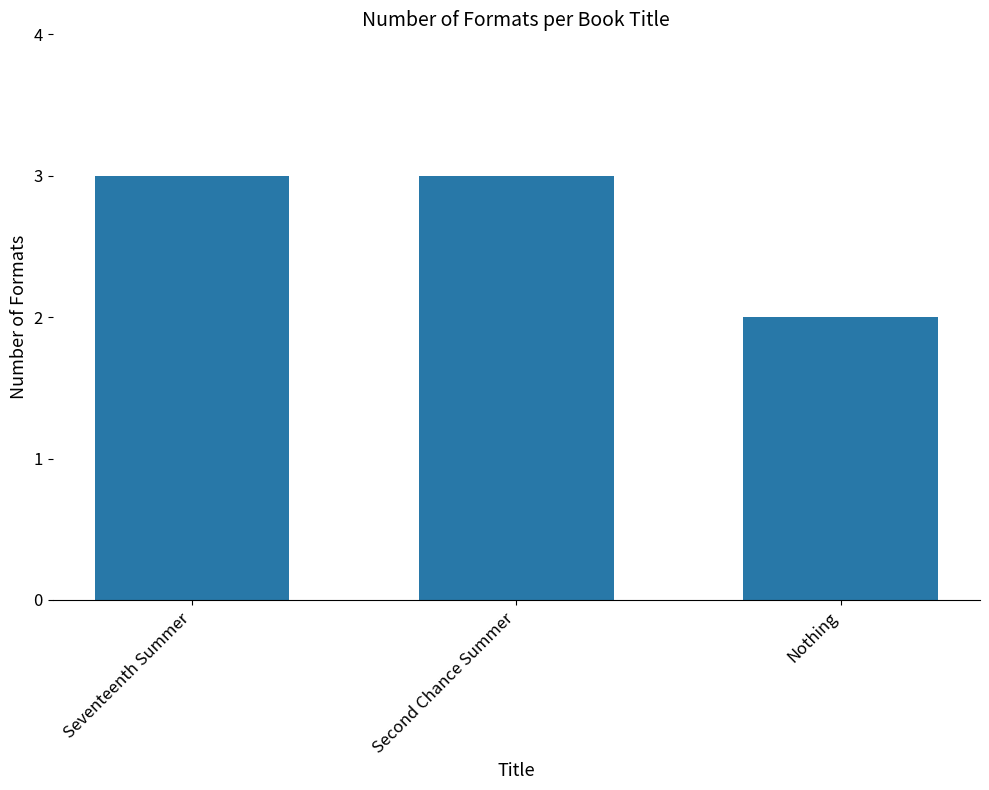

What position from the left is Seventeenth Summer?

1